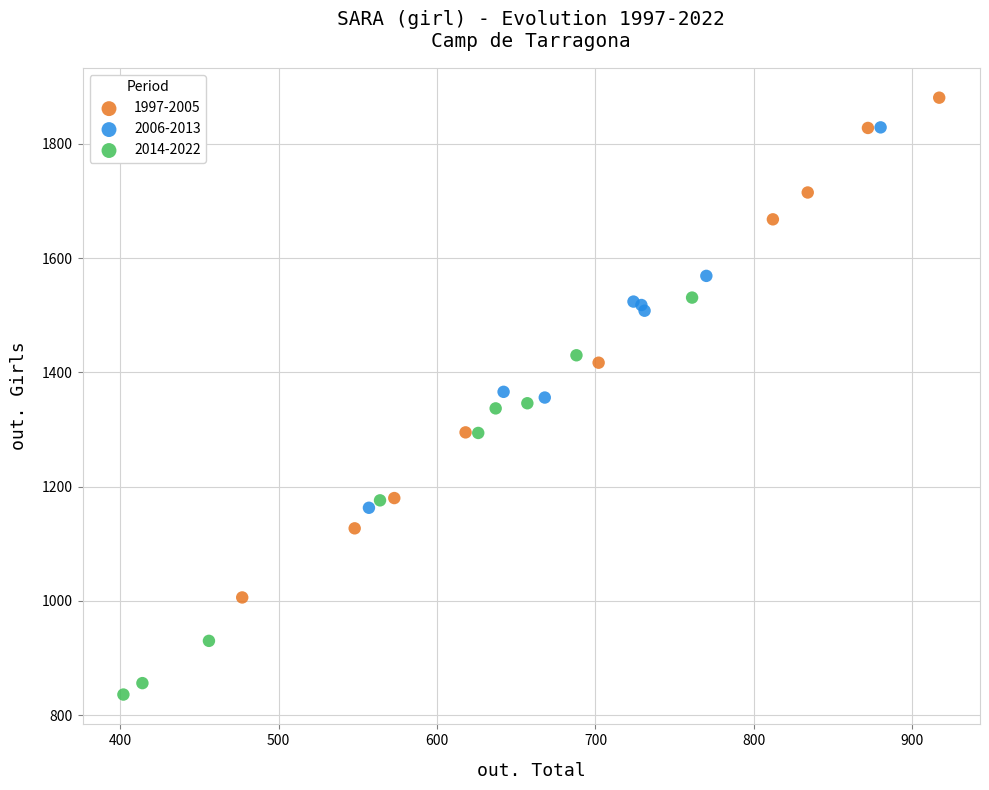

What are all the series names shown in the legend?

1997-2005, 2006-2013, 2014-2022